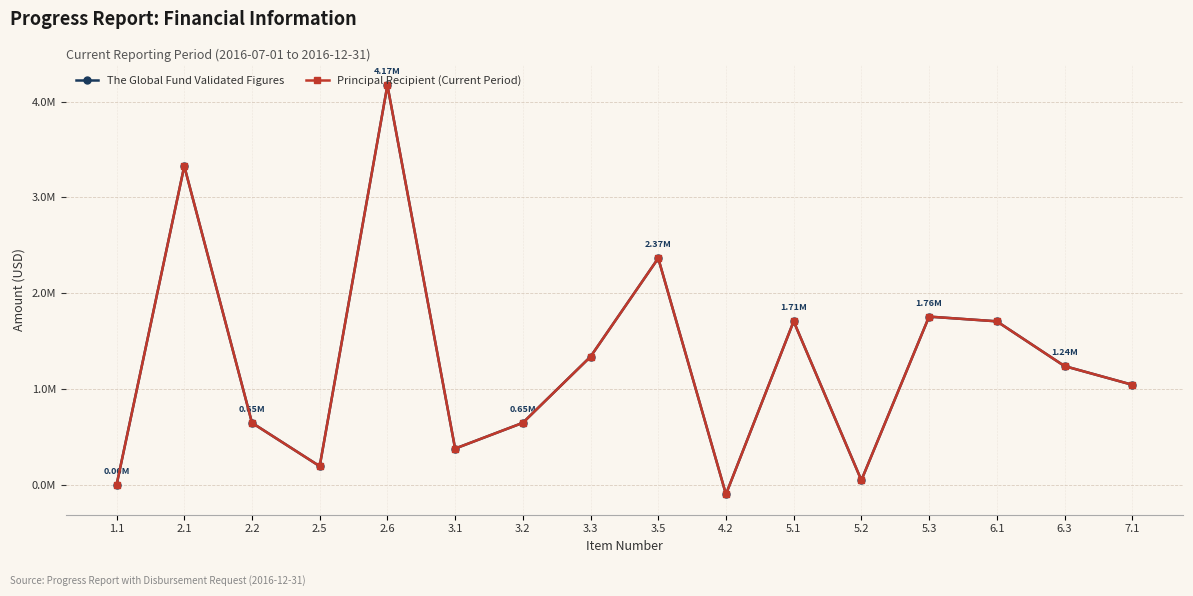

Reading left to right, what are all the values shown in this chart?

The Global Fund Validated Figures: 0.0	3327540.0	648241.2	195448.4	4171229.6	379267.9	648241.2	1338657.7	2366166.9	-97404.8	1707657.9	49029.1	1756687.0	1707657.9	1240552.1	1045479.1
Principal Recipient (Current Period): 0.0	3327540.0	648241.2	195448.4	4171229.6	379267.9	648241.2	1338657.7	2366166.9	-97404.8	1707657.9	49029.1	1756687.0	1707657.9	1240552.1	1045479.1